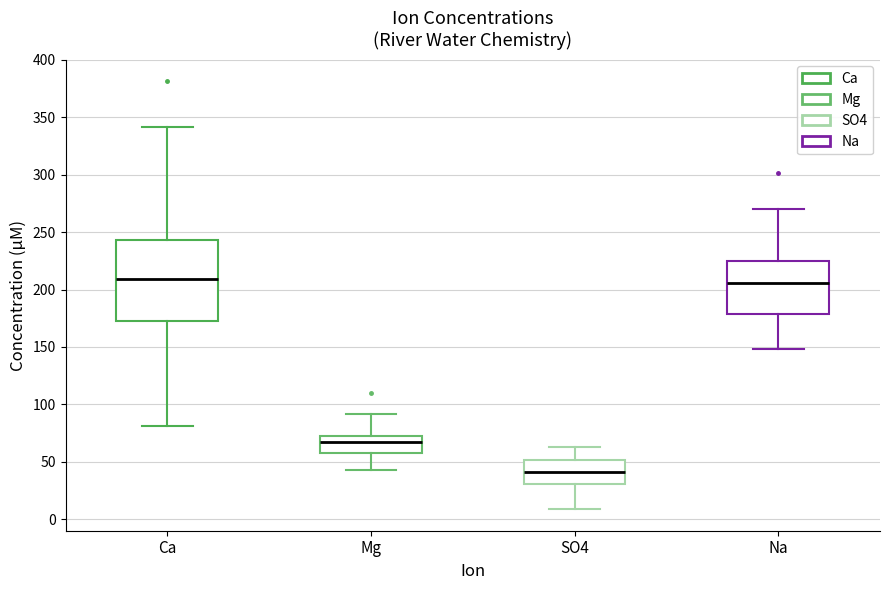

Reading left to right, read every box against the y-axis: the position of its median line, the range the box covers, and the ends of its whiskers. The values are not printed on the chart, so give them approximately, as read against the axis.

Ca: median 210, box 170 to 245, whiskers 80 to 340
Mg: median 65, box 55 to 70, whiskers 45 to 90
SO4: median 40, box 30 to 50, whiskers 10 to 65
Na: median 205, box 180 to 225, whiskers 150 to 270